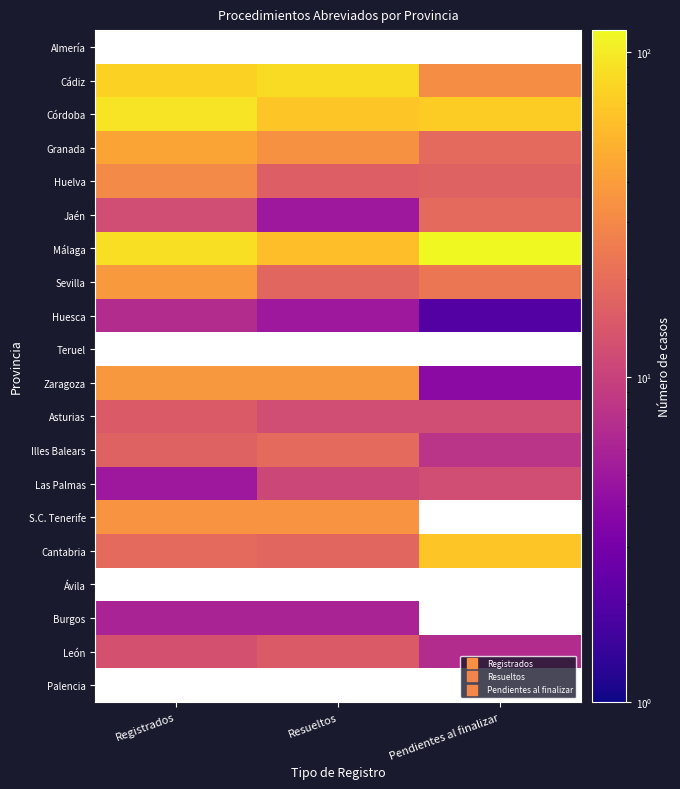

Rank the series at Registrados from highest to lowest value.

Almería, Córdoba, Málaga, Cádiz, Granada, Sevilla, Teruel, Zaragoza, S.C. Tenerife, Huelva, Illes Balears, Asturias, León, Las Palmas, Palencia, Cantabria, Jaén, Huesca, Ávila, Burgos